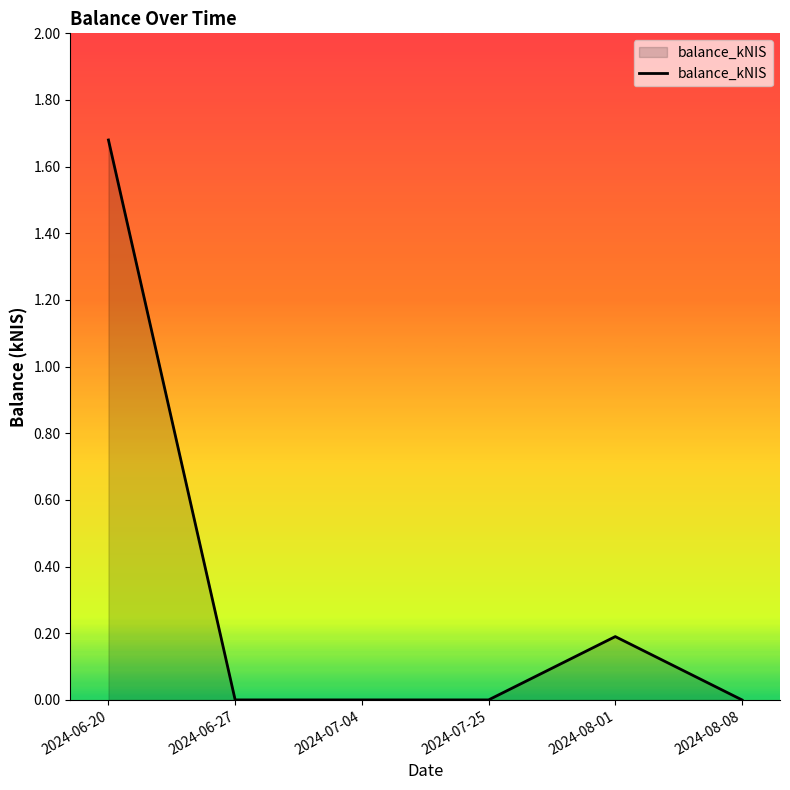

What position from the right is 2024-07-25?

3